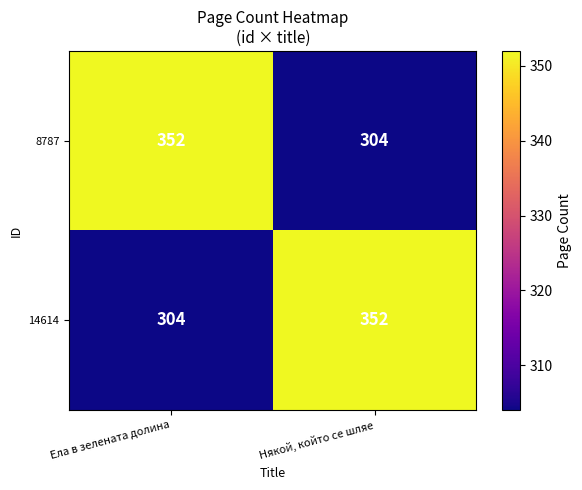

The 8787 series shows 304 at Някой, който се шляе. True or false?

True